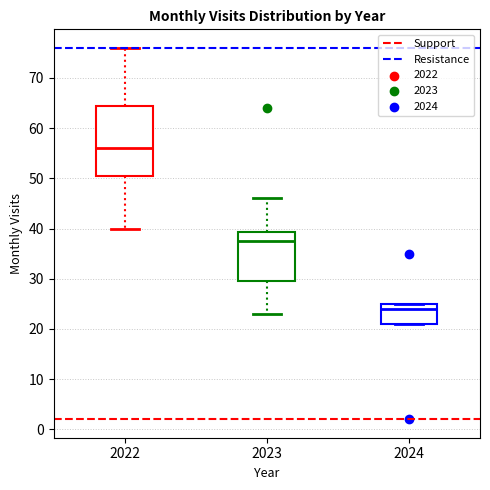

Which box is the tallest, from its lower edge to its upper edge?

2022